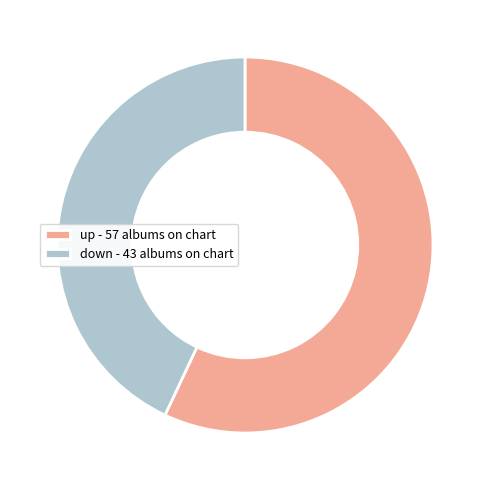

The down slice represents 43% of the pie. True or false?

True